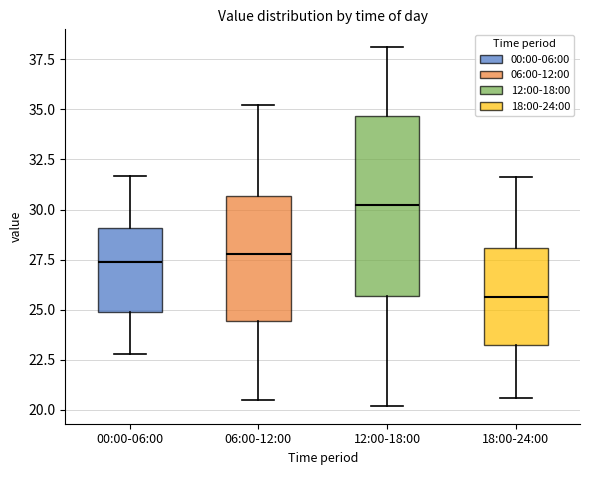

Which box is the tallest, from its lower edge to its upper edge?

12:00-18:00